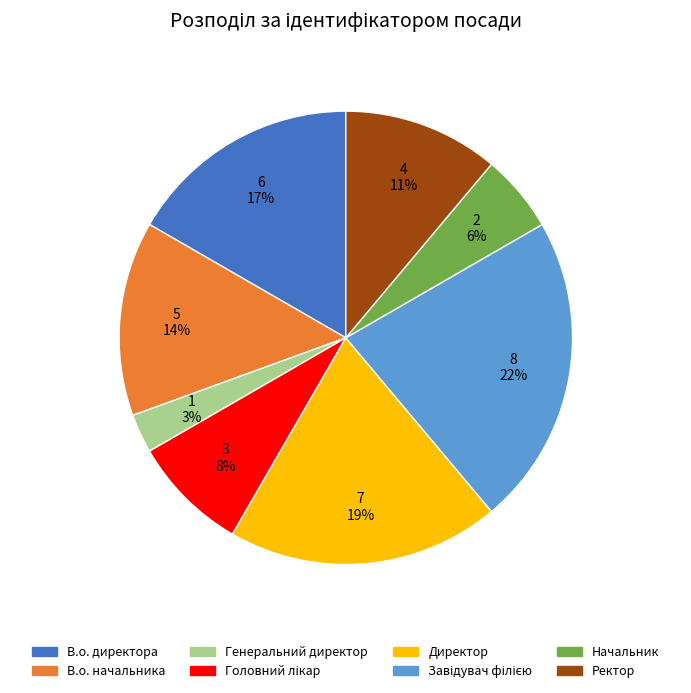

To the nearest percent, what is the difference between the largest and smallest slice percentages?

19%